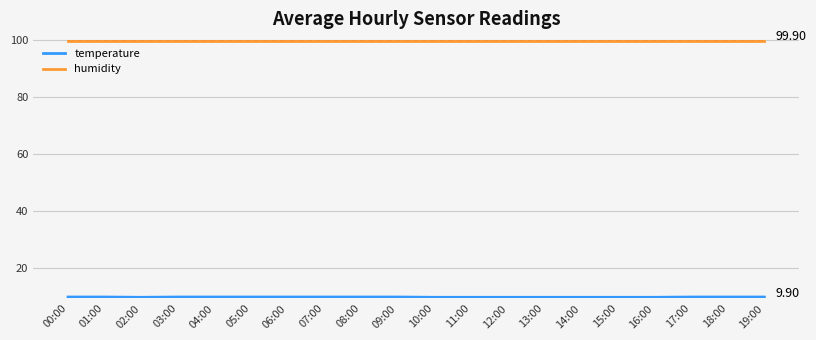

Reading left to right, list all the values displayed in this chart.

temperature: 00:00=10.0	01:00=10.0	02:00=9.9	03:00=10.0	04:00=10.0	05:00=10.0	06:00=10.0	07:00=10.0	08:00=10.0	09:00=10.0	10:00=9.9	11:00=9.9	12:00=9.9	13:00=9.9	14:00=9.9	15:00=9.9	16:00=9.9	17:00=10.0	18:00=10.0	19:00=10.0
humidity: 00:00=99.9	01:00=99.9	02:00=99.9	03:00=99.9	04:00=99.9	05:00=99.9	06:00=99.9	07:00=99.9	08:00=99.9	09:00=99.9	10:00=99.9	11:00=99.9	12:00=99.9	13:00=99.9	14:00=99.9	15:00=99.9	16:00=99.9	17:00=99.9	18:00=99.9	19:00=99.9